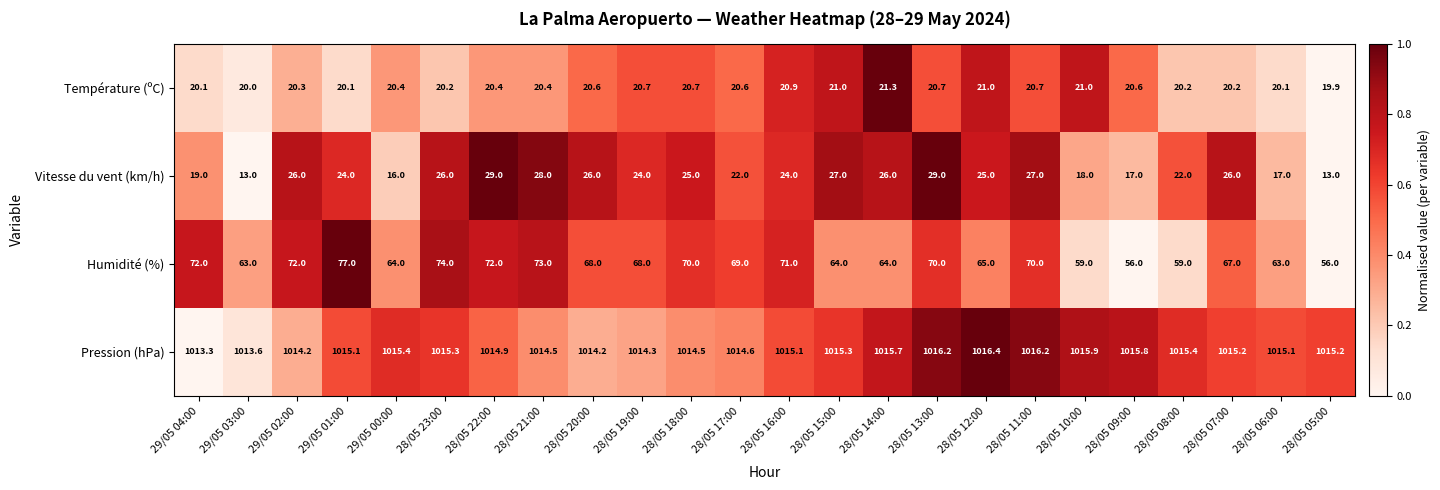

List the series in order of their peak value, lowest first.

Température (ºC), Vitesse du vent (km/h), Humidité (%), Pression (hPa)